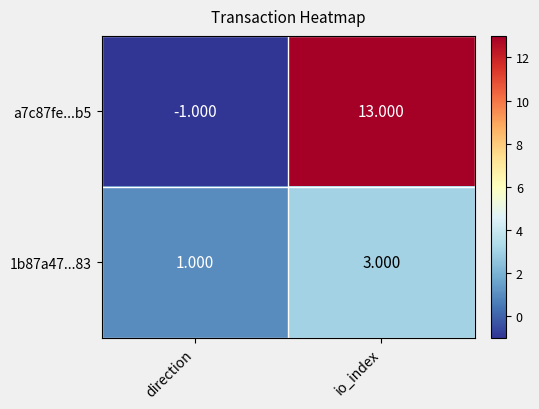

At which category does the chart reach its peak across all series?

io_index